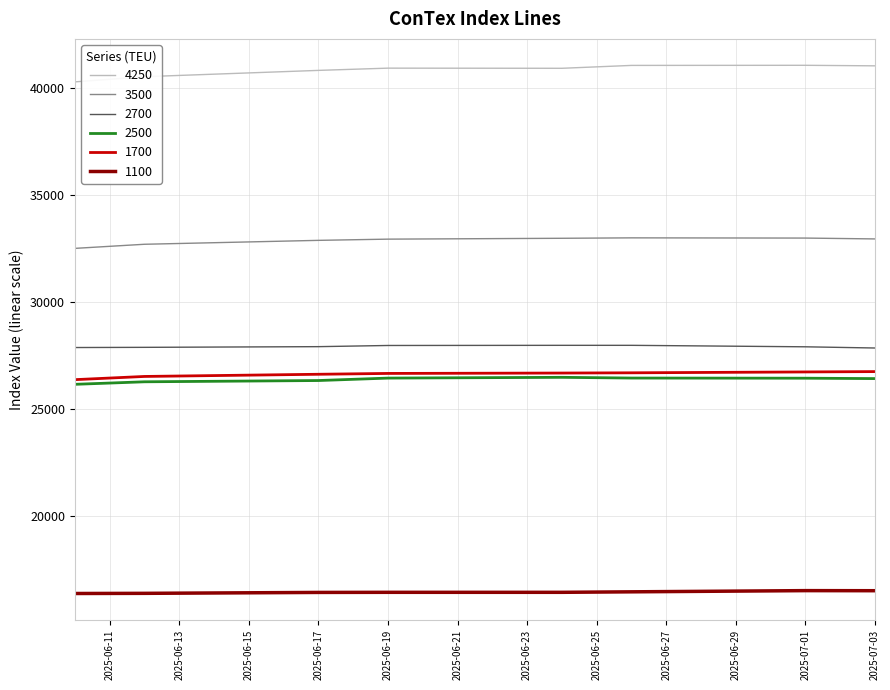

What is the highest value of the 2500 series?

26484